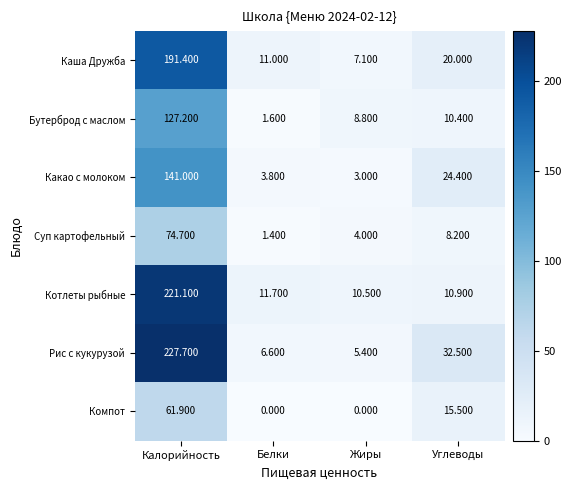

Rank the series at Жиры from highest to lowest value.

Котлеты рыбные, Бутерброд с маслом, Каша Дружба, Рис с кукурузой, Суп картофельный, Какао с молоком, Компот